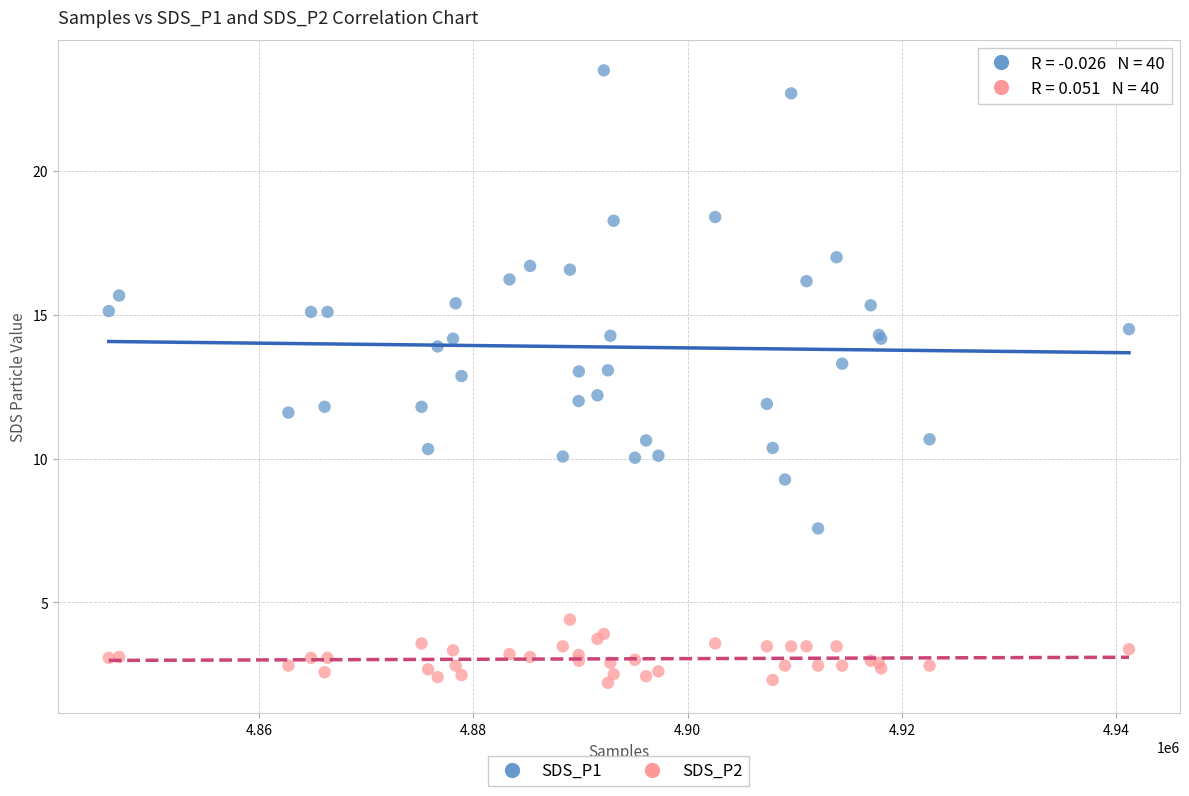

Which series reaches the maximum Y coordinate?

SDS_P1